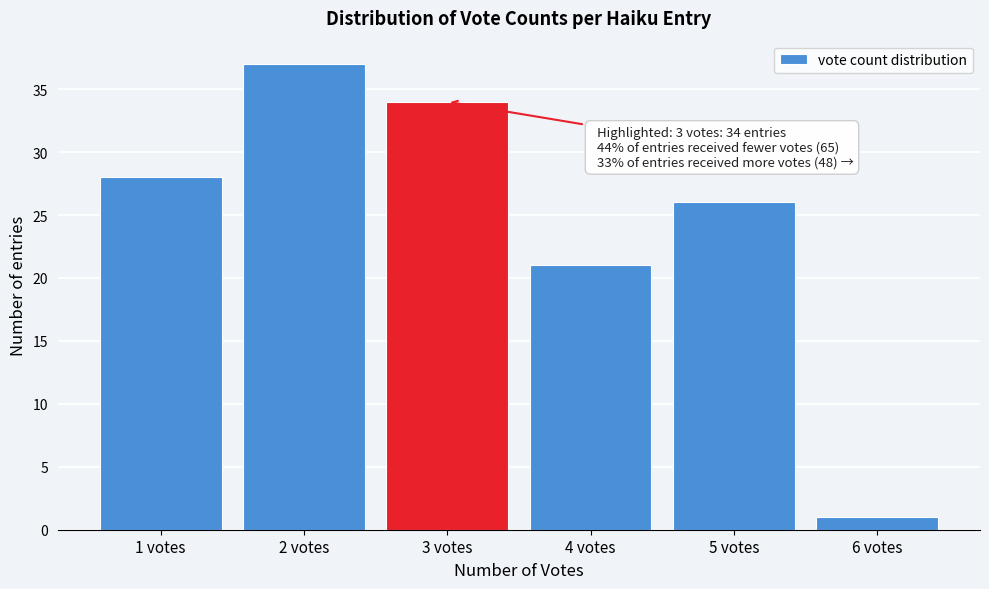

Reading right to left, list all the values displayed in this chart.

1	26	21	34	37	28